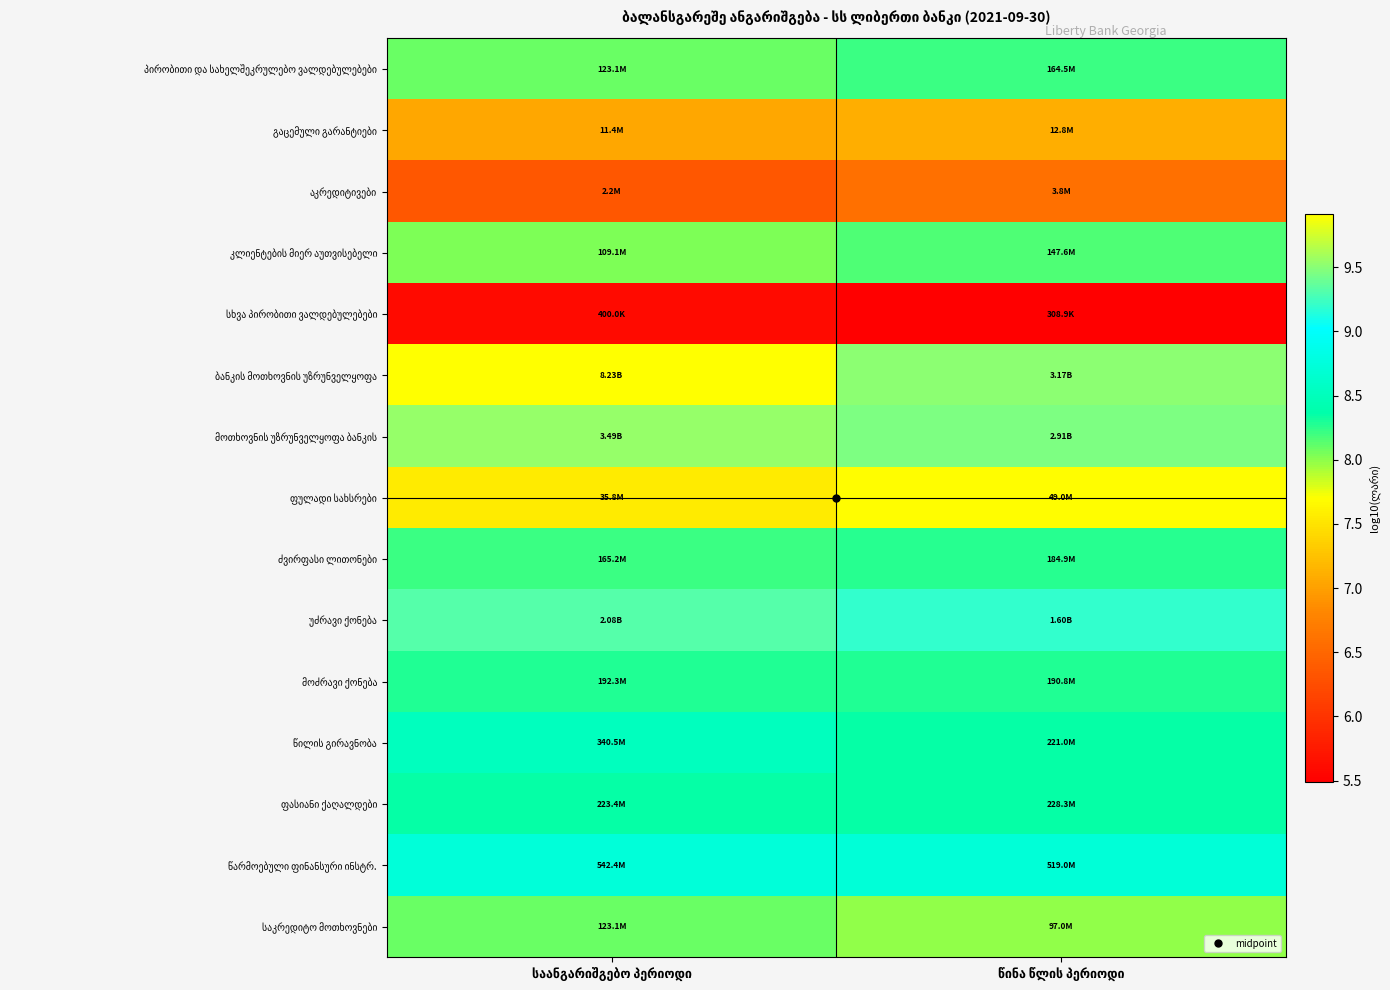

What is the difference between the highest and lowest values at წინა წლის პერიოდი?

4.0